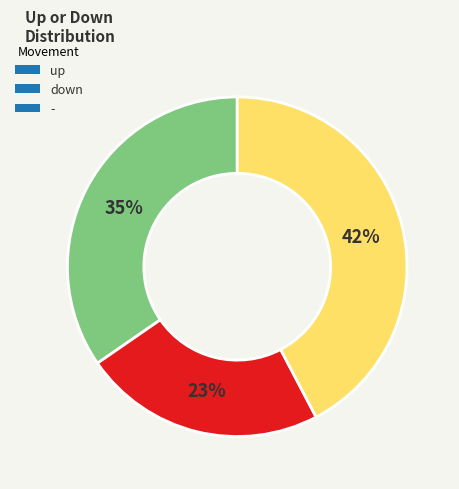

Does any single category account for the majority?

No